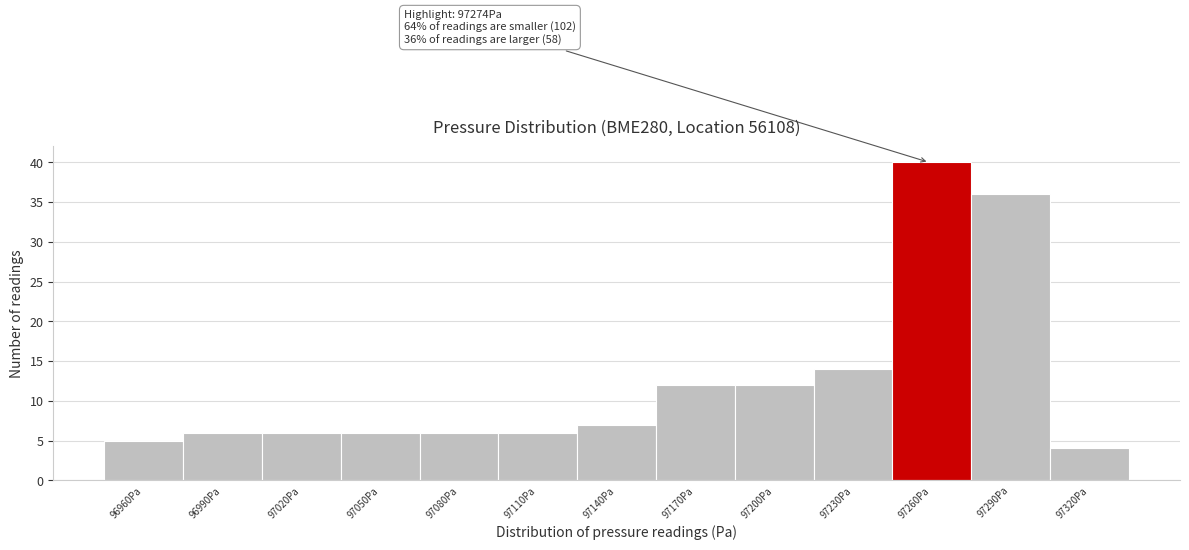

Reading left to right, transcribe all the data shown in this chart.

96960Pa=5	96990Pa=6	97020Pa=6	97050Pa=6	97080Pa=6	97110Pa=6	97140Pa=7	97170Pa=12	97200Pa=12	97230Pa=14	97260Pa=40	97290Pa=36	97320Pa=4